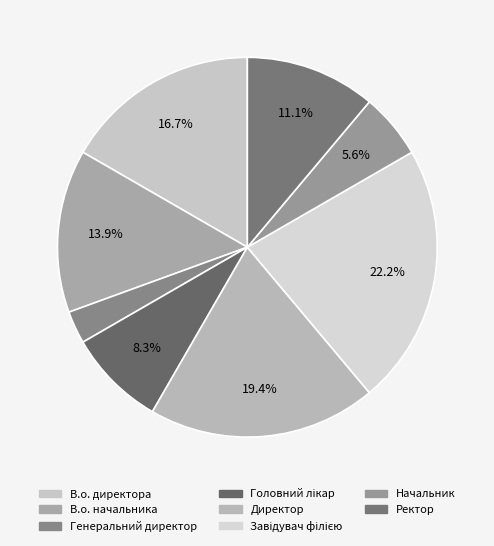

What is the ratio of the value at В.о. директора to the value at Директор?

0.9